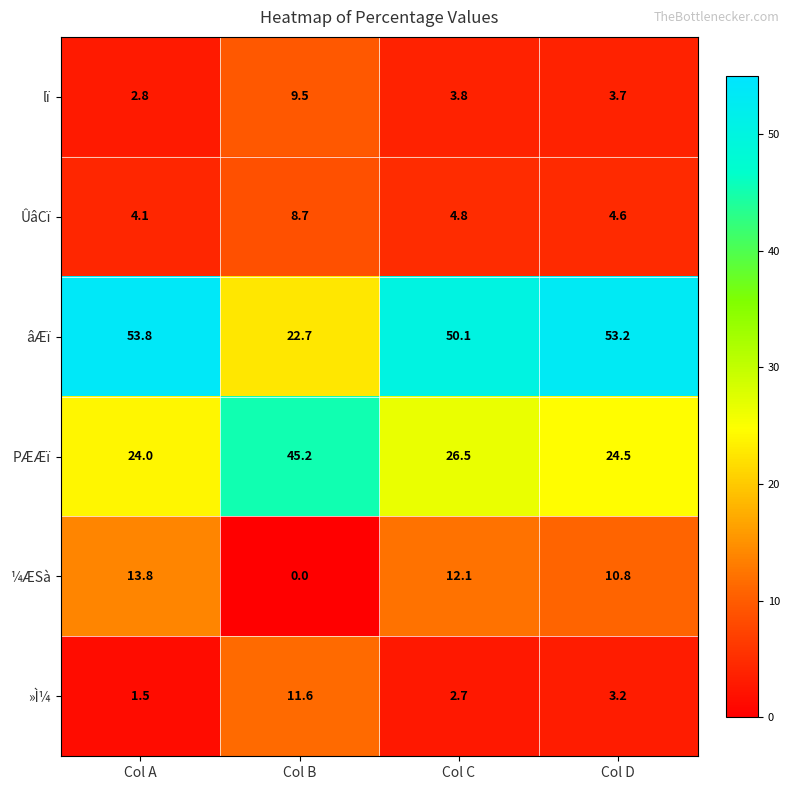

Reading right to left, transcribe all the data shown in this chart.

lï: Col D=3.7	Col C=3.8	Col B=9.5	Col A=2.8
ÛâCï: Col D=4.6	Col C=4.8	Col B=8.7	Col A=4.1
âÆï: Col D=53.2	Col C=50.1	Col B=22.7	Col A=53.8
PÆÆï: Col D=24.5	Col C=26.5	Col B=45.2	Col A=24.0
¼ÆSà: Col D=10.8	Col C=12.1	Col B=0.0	Col A=13.8
»Ì¼: Col D=3.2	Col C=2.7	Col B=11.6	Col A=1.5